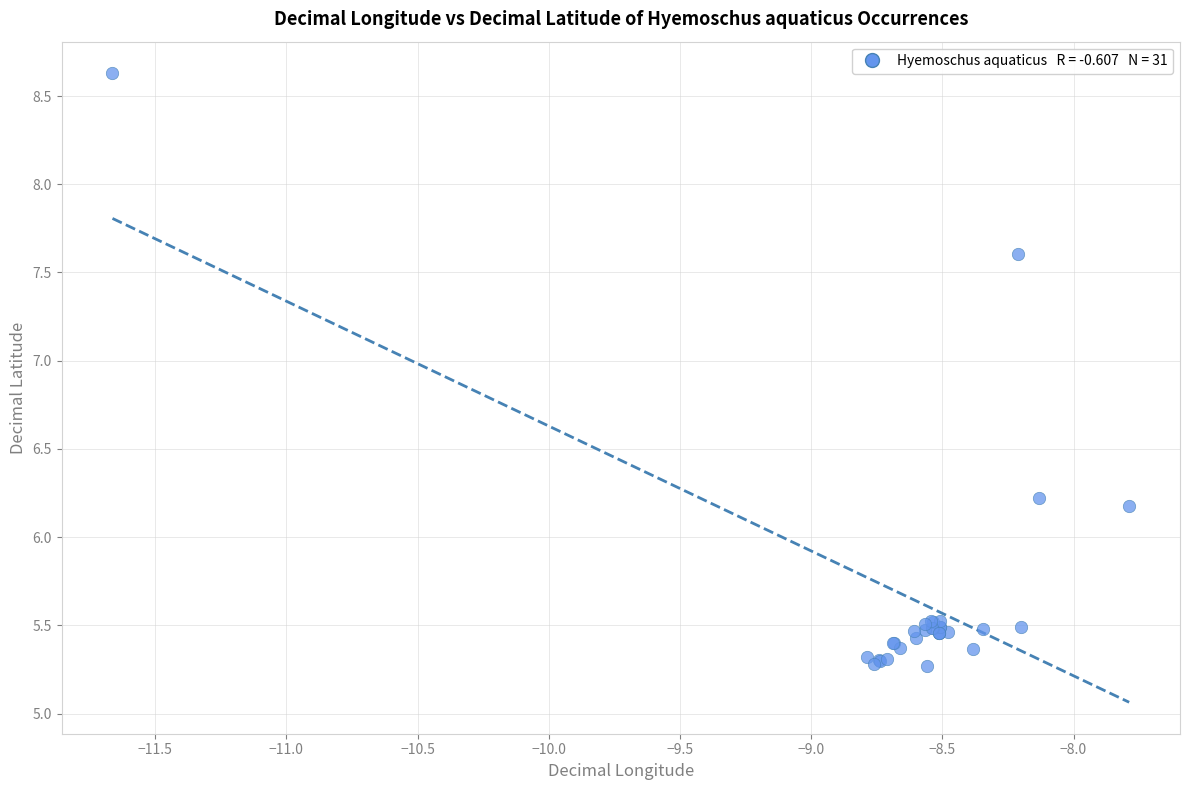

What Y value in the scatter plot is closest to 6?

6.2